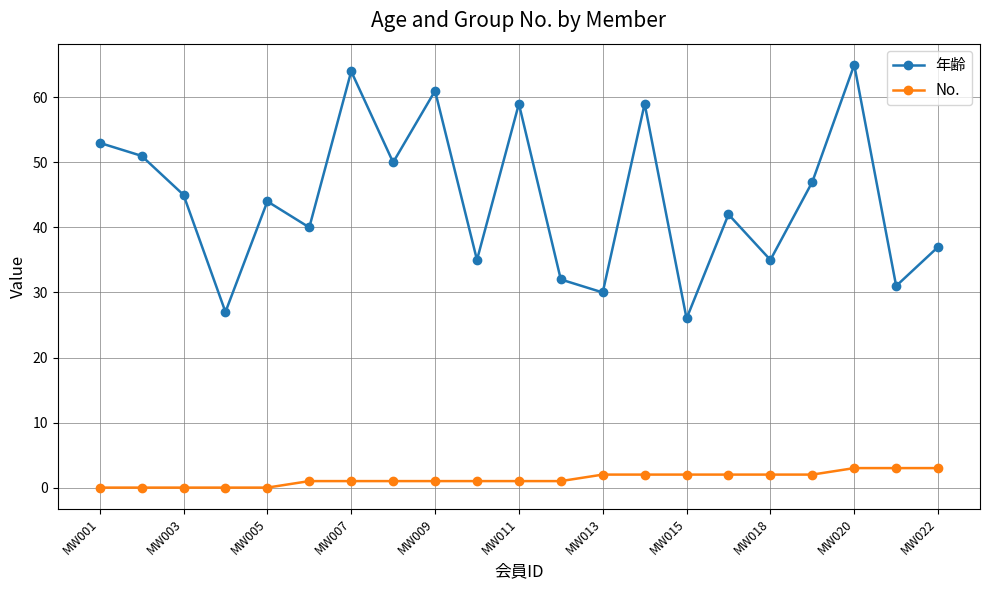

What is the lowest value of the 年齢 series?

26